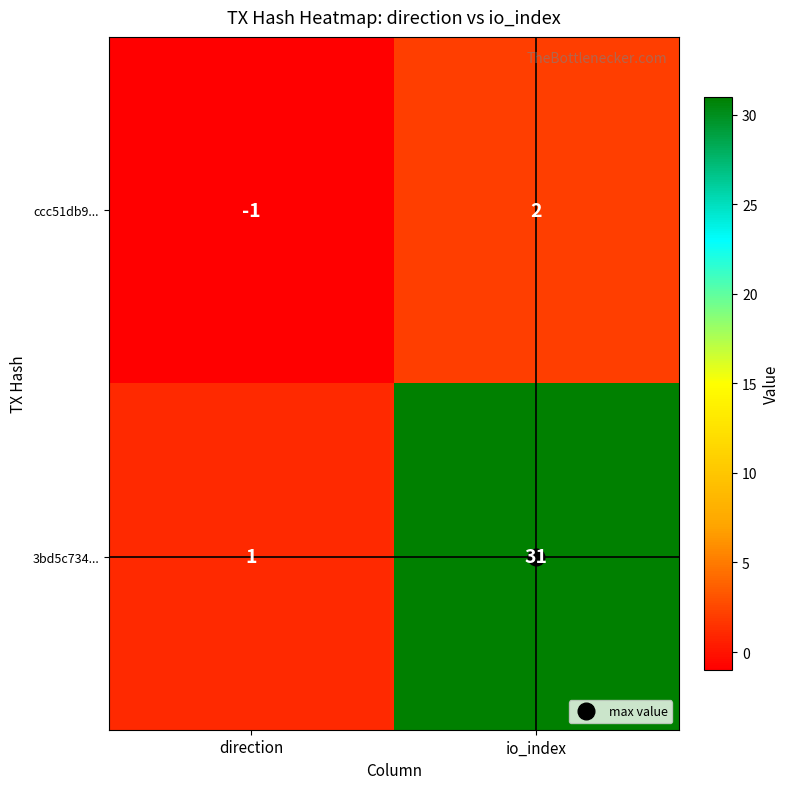

What is the difference between the ccc51db9... values at io_index and direction?

3